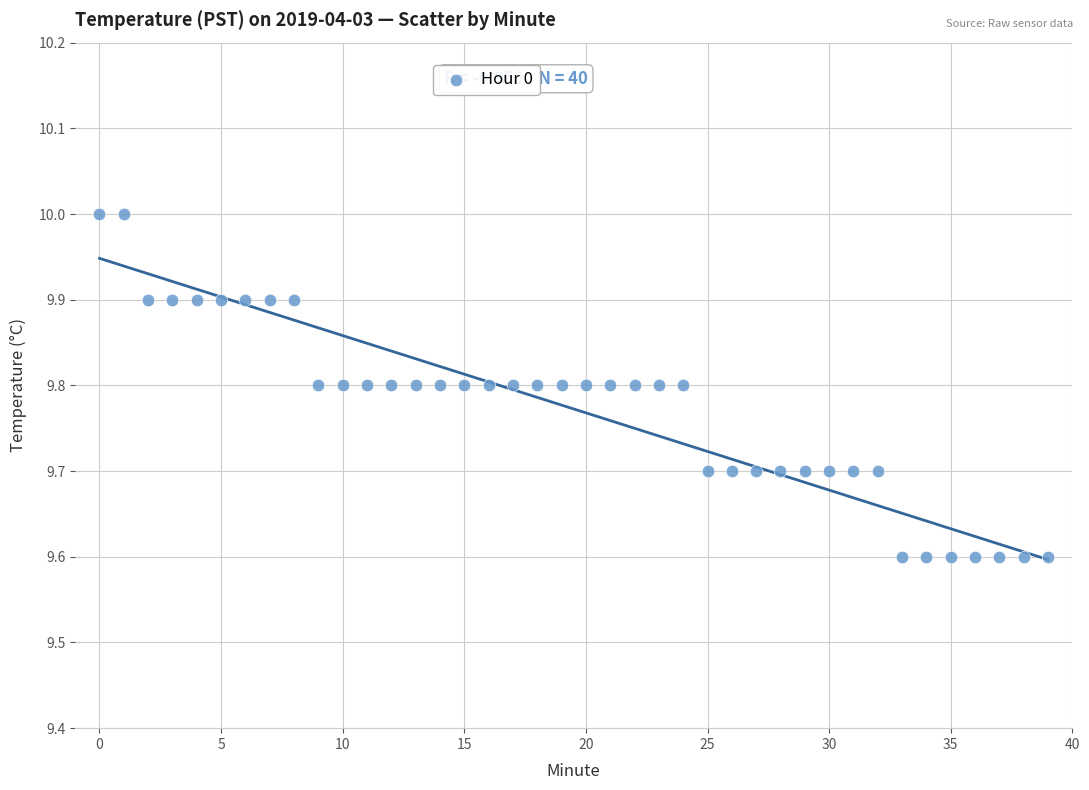

What is the range of Y values (max minus min)?

0.4